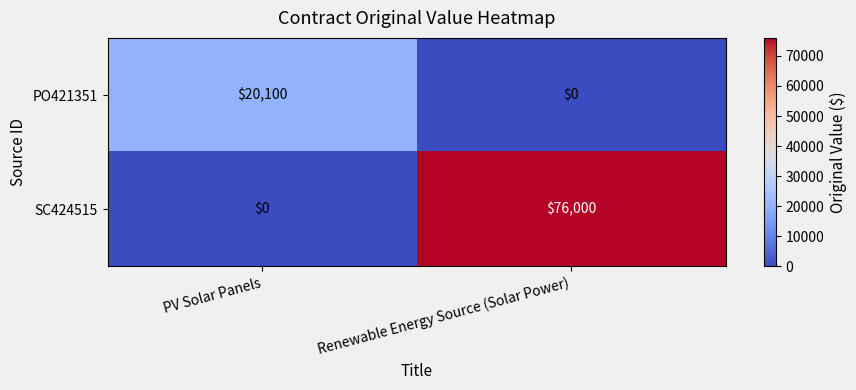

How many data points does each series have?

2